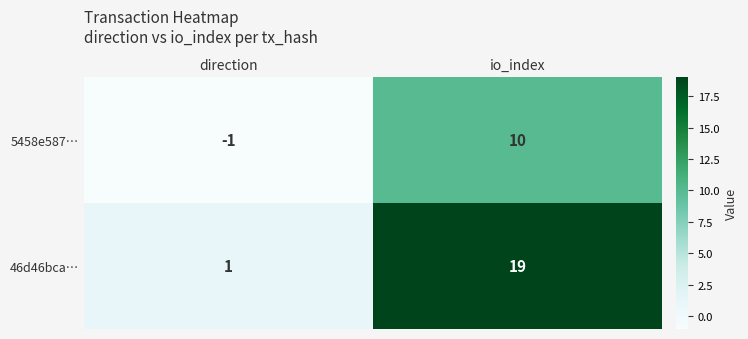

What is the maximum value for 46d46bca…?

19